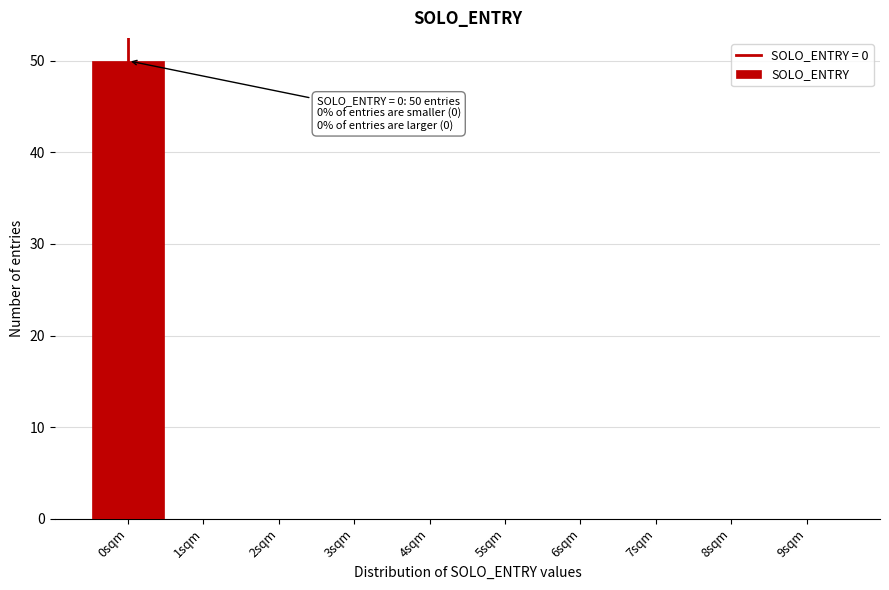

Reading left to right, list all the values displayed in this chart.

0sqm=50	1sqm=0	2sqm=0	3sqm=0	4sqm=0	5sqm=0	6sqm=0	7sqm=0	8sqm=0	9sqm=0